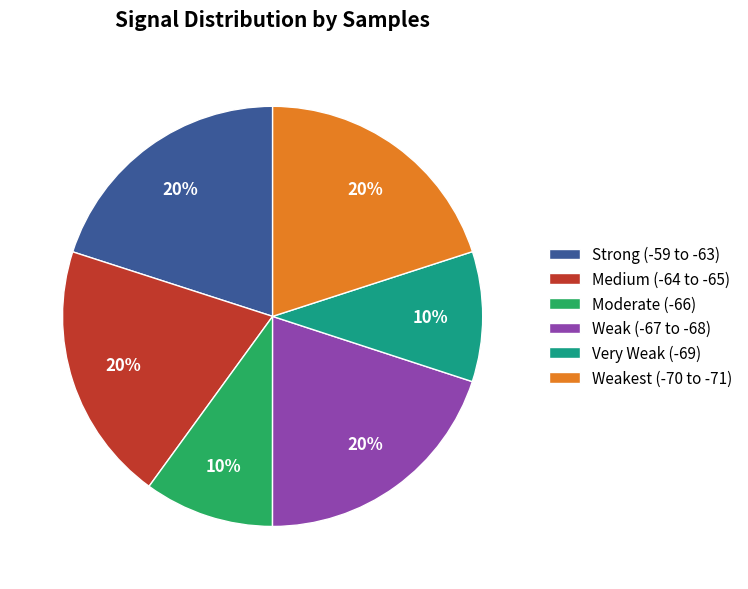

What percentage is the Very Weak (-69) slice, to the nearest percent?

10%